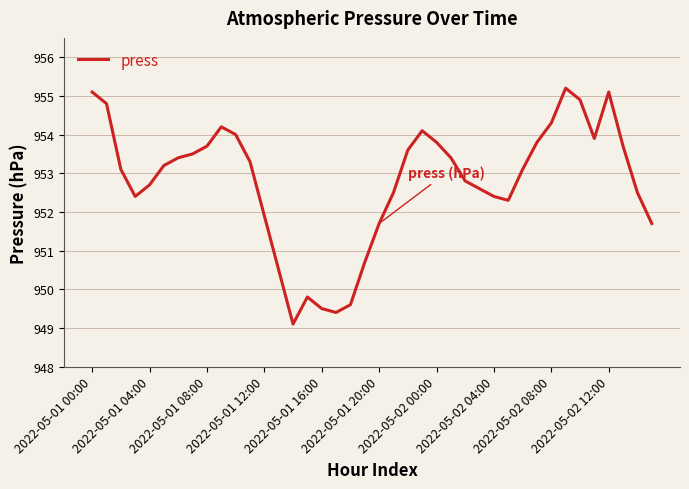

What is the greatest value displayed?

955.2